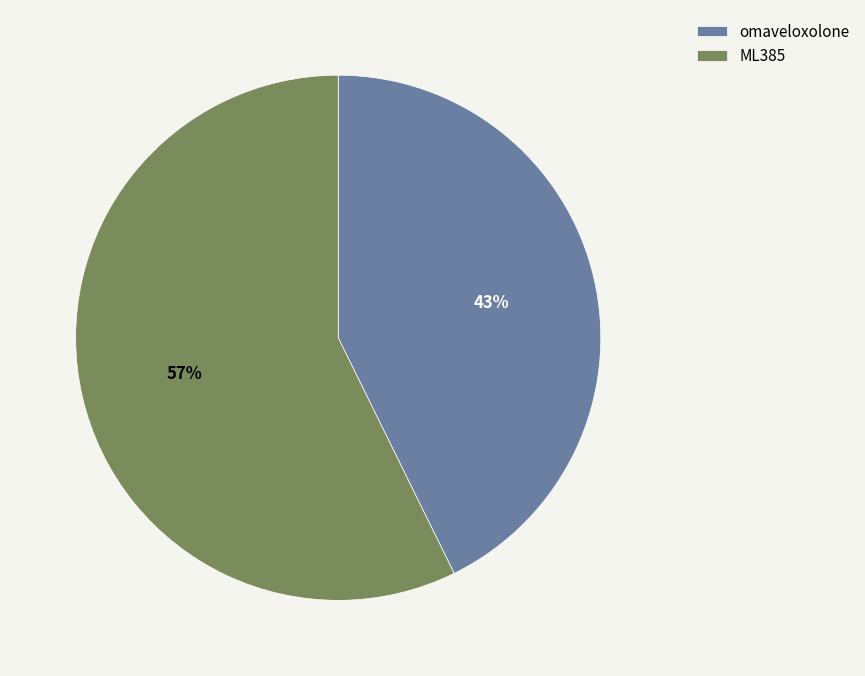

Which category accounts for the majority?

ML385